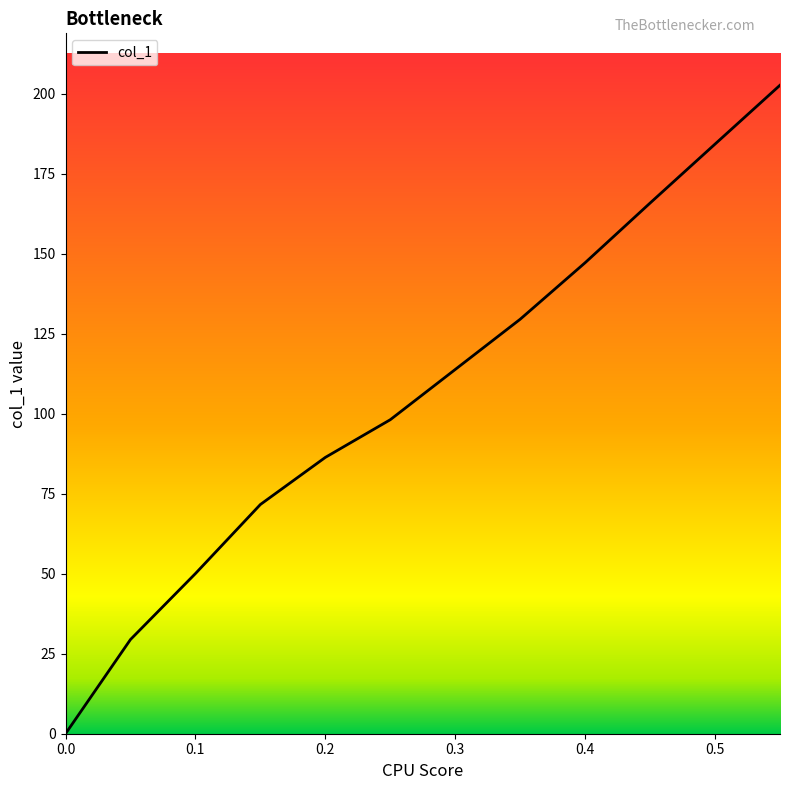

What is the difference between the maximum and minimum values?

202.6